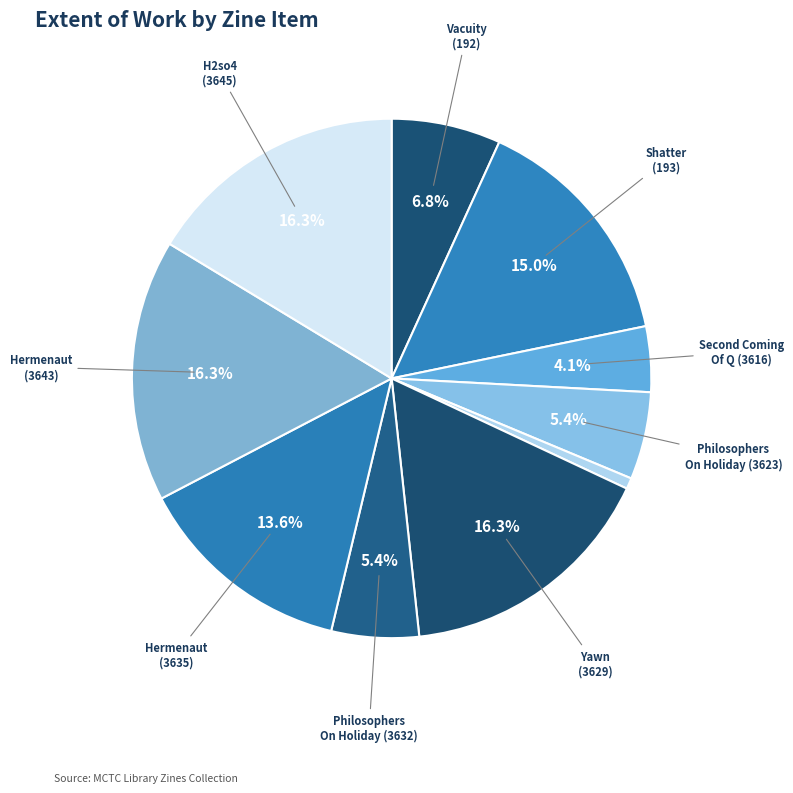

How many slices are in this pie chart?

10